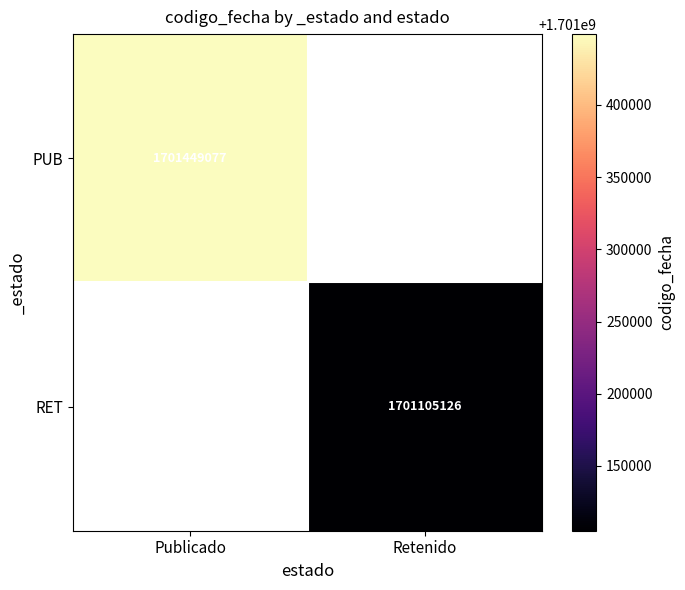

True or false: RET has a value of 527260702.0 at Retenido.

False